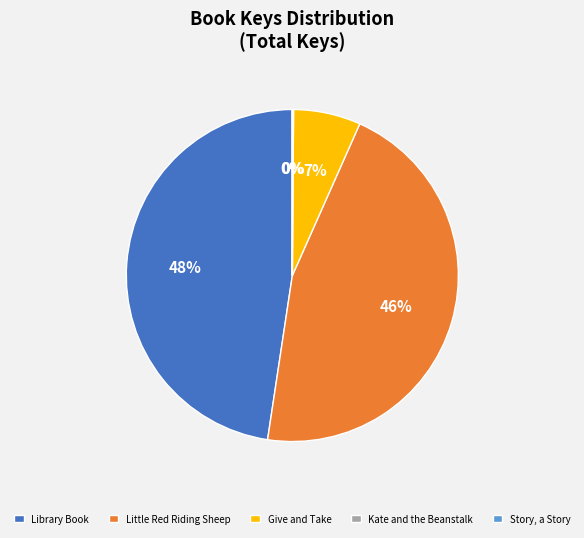

True or false: Little Red Riding Sheep accounts for 46% of the total.

True